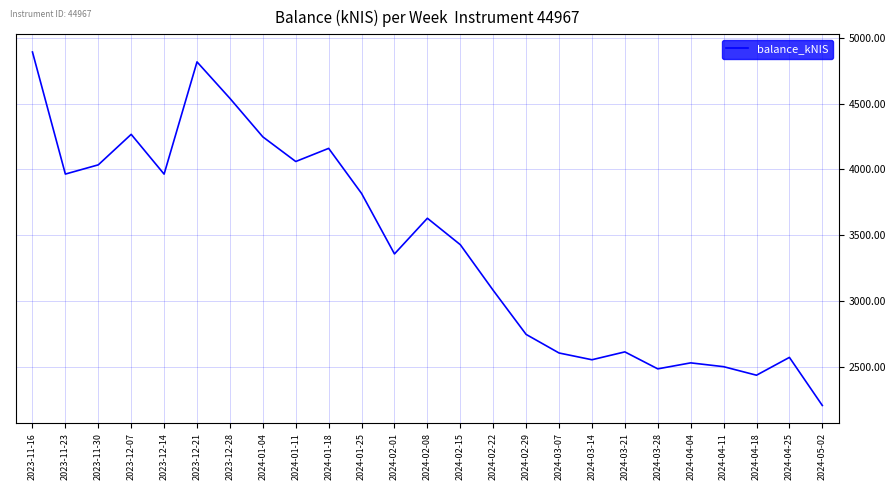

Which has a higher value, 2024-04-04 or 2024-05-02?

2024-04-04